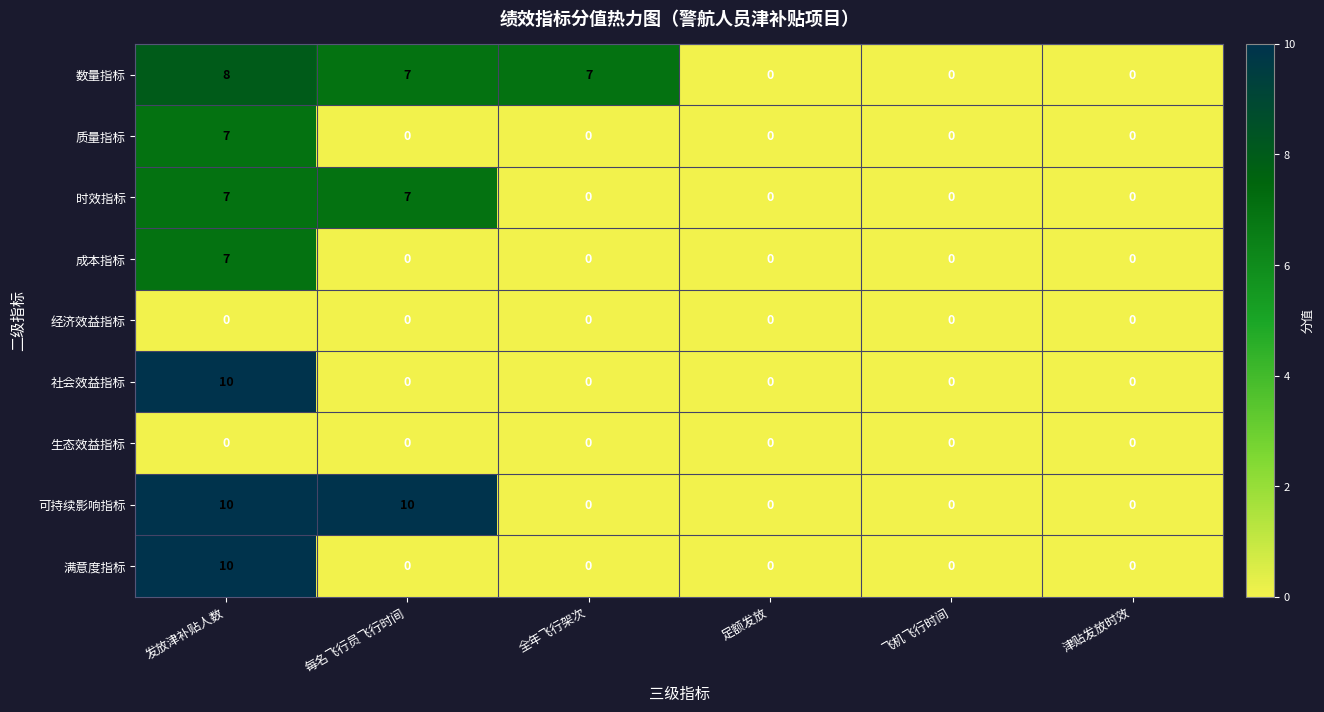

Where does the 数量指标 series first go above 7?

发放津补贴人数